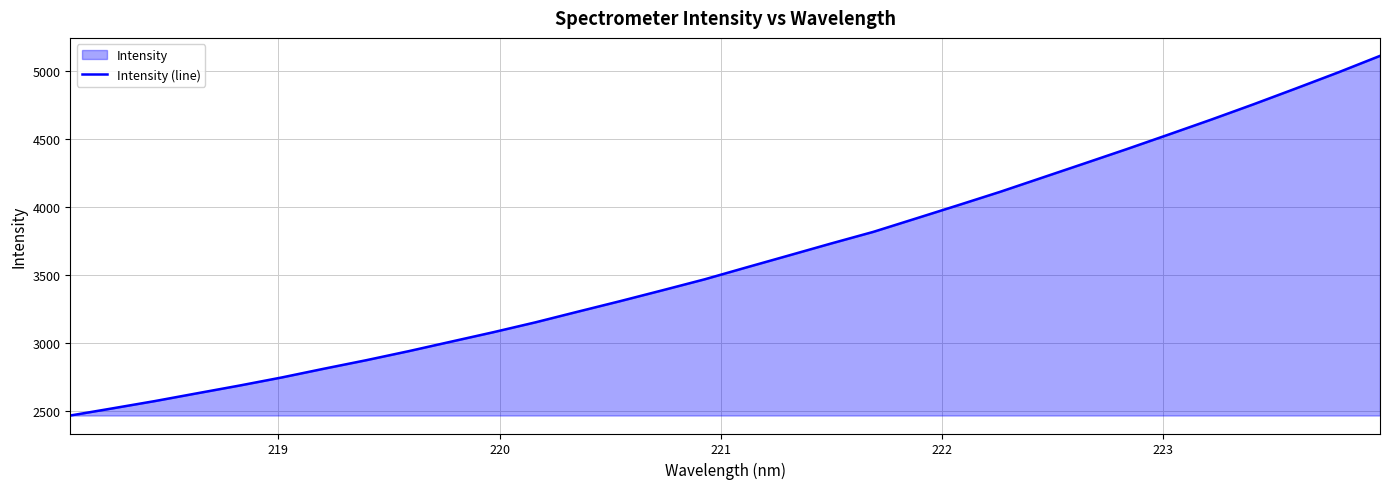

What is the difference between the second highest and second lowest values?

2467.2